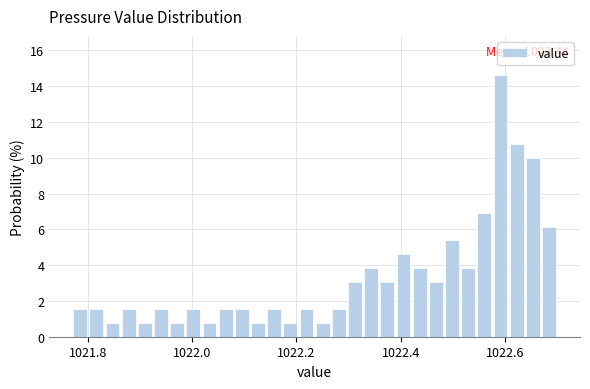

Around what value on the x-axis is the tallest bar? Give the approximate position of its centre, as read against the axis.

1022.60